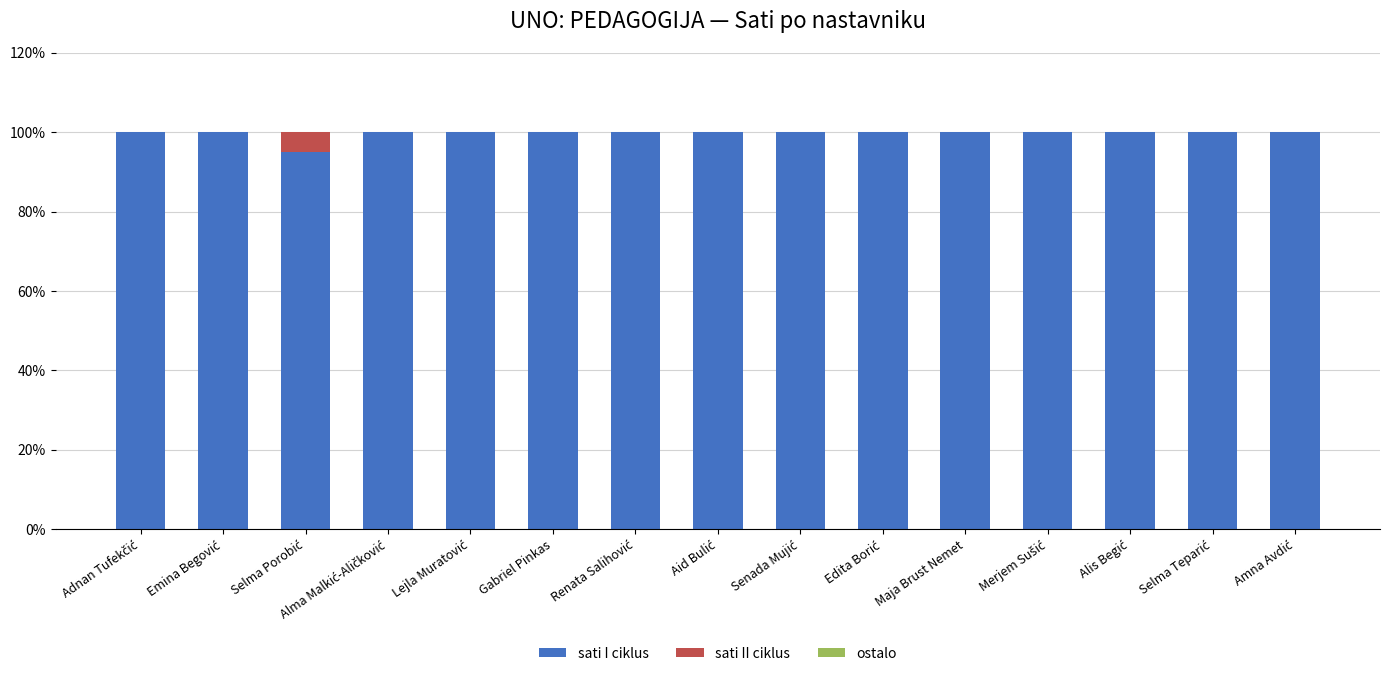

Does the chart contain stacked bars?

Yes